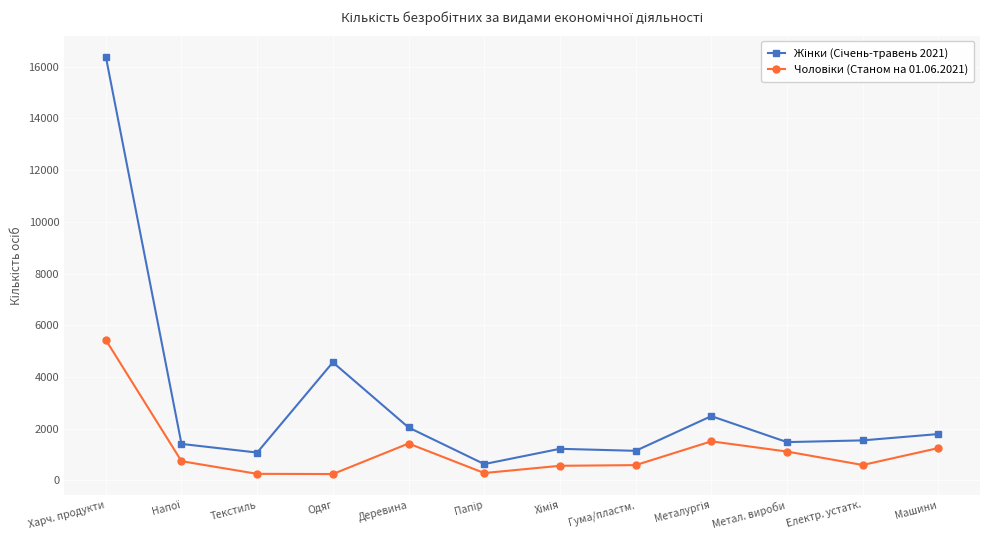

What is the total value across all series at Метал. вироби?

2597